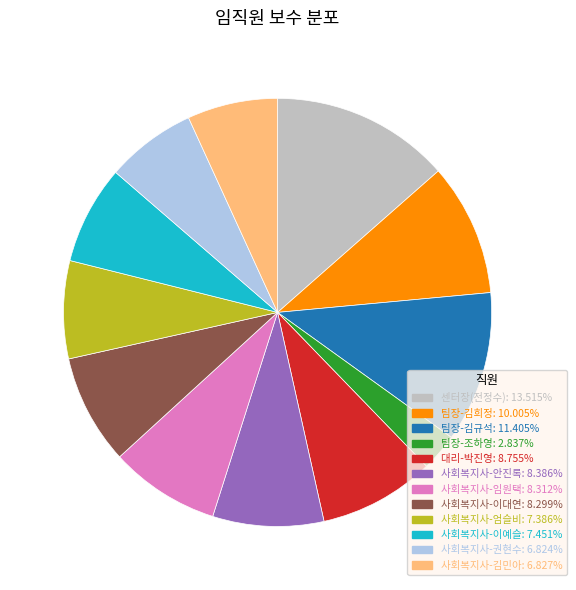

Approximately how many times larger is the value at 사회복지사-권현수 compared to 센터장(전정수)?

0.5